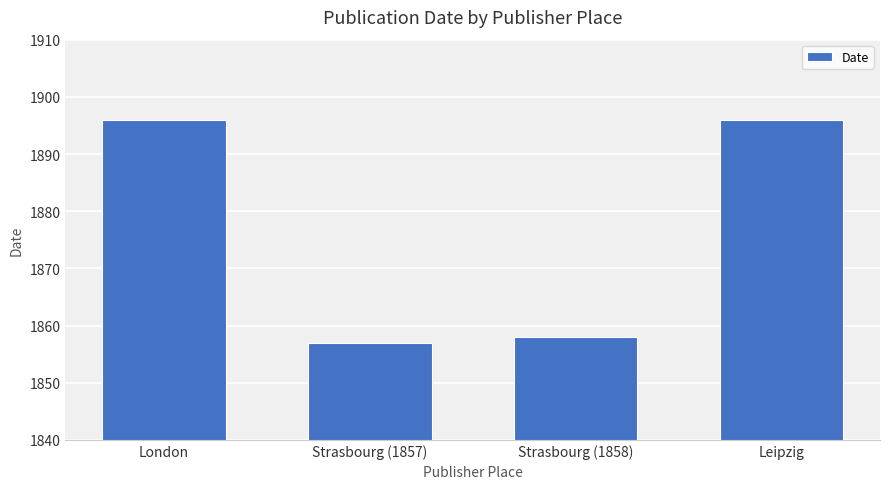

Between London and Strasbourg (1857), which is larger?

London